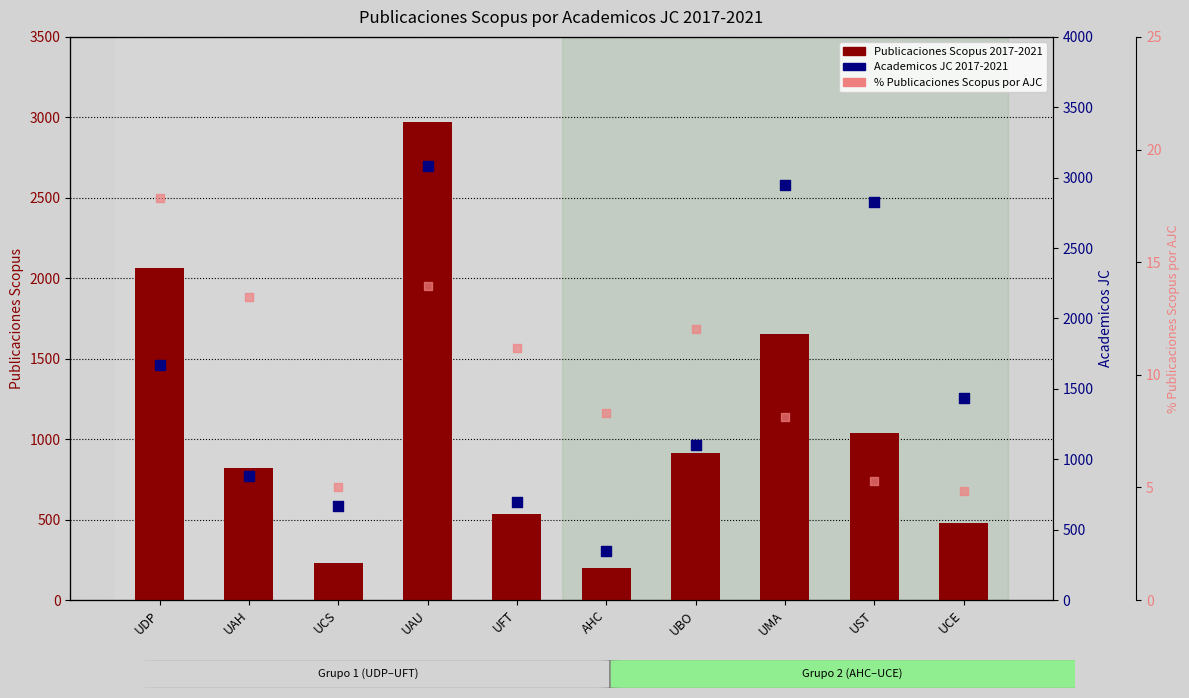

Which series has the largest total across all categories?

Academicos JC 2017-2021